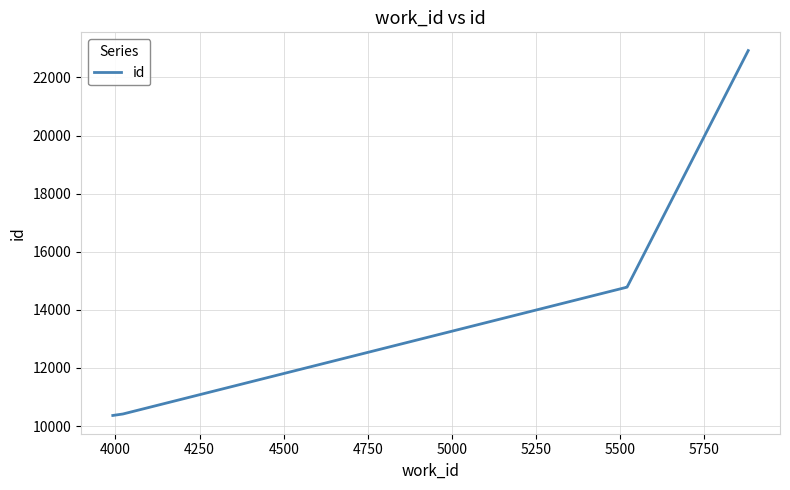

What is the difference between the maximum and minimum values?

12557